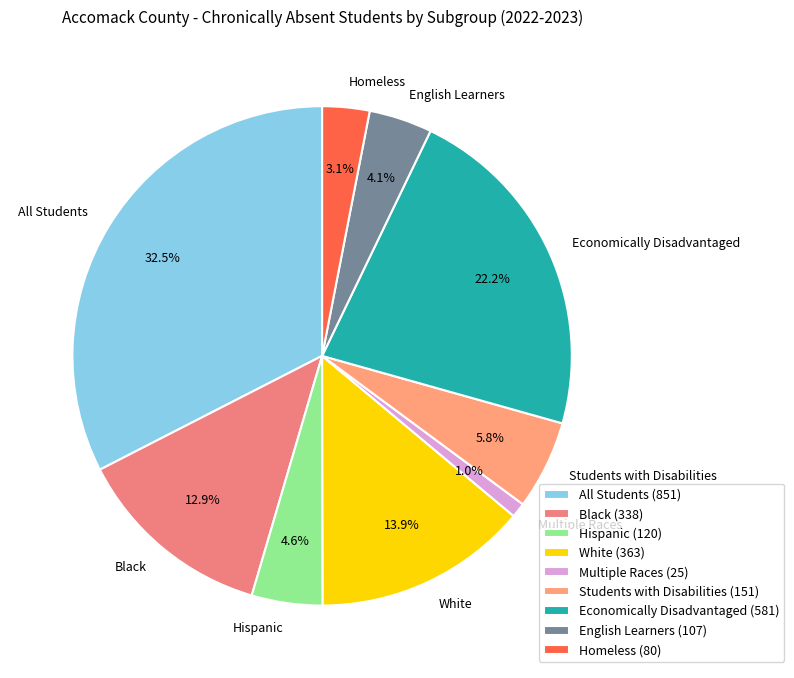

What is the smallest slice in the pie chart?

Multiple Races